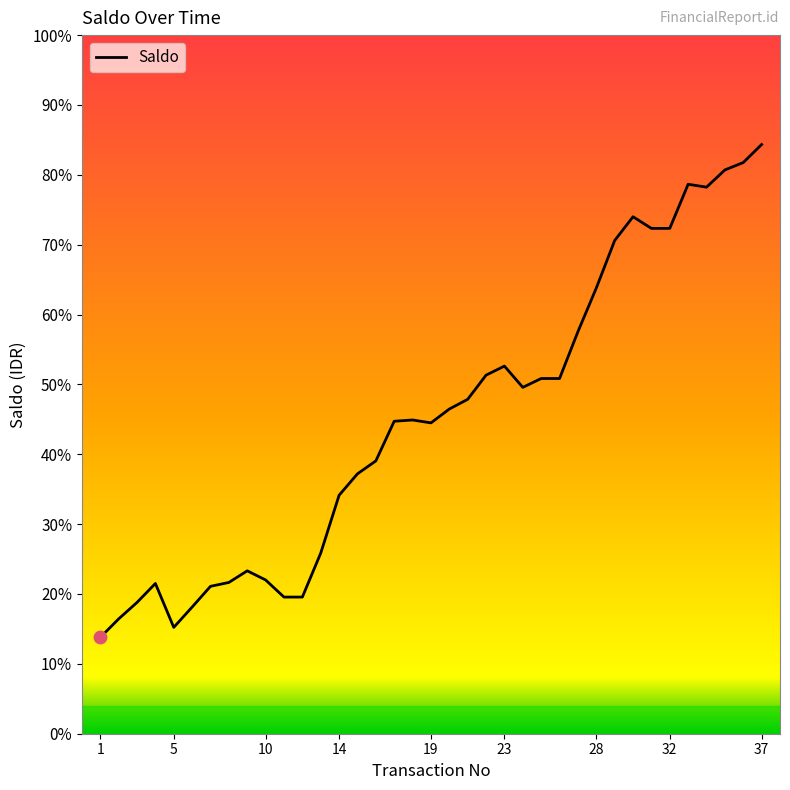

Does the chart have visible grid lines?

No